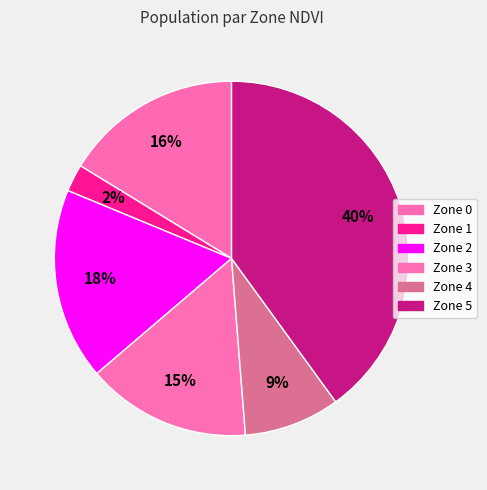

Approximately how many times larger is the value at Zone 2 compared to Zone 4?

2.0